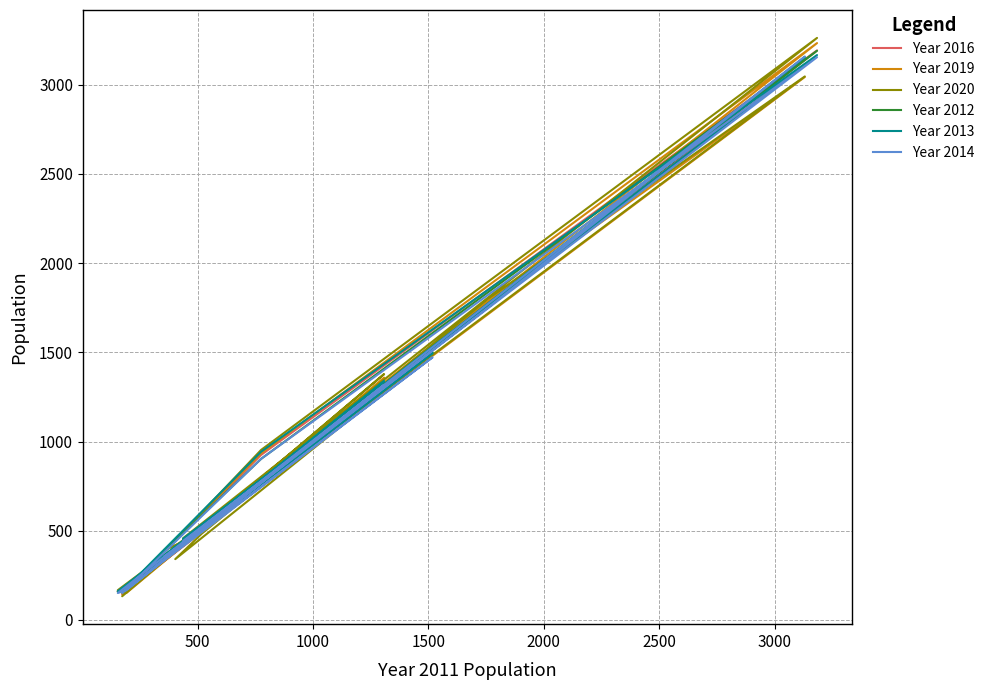

Rank the series by their maximum value, from lowest to highest.

Year 2014, Year 2013, Year 2012, Year 2016, Year 2019, Year 2020